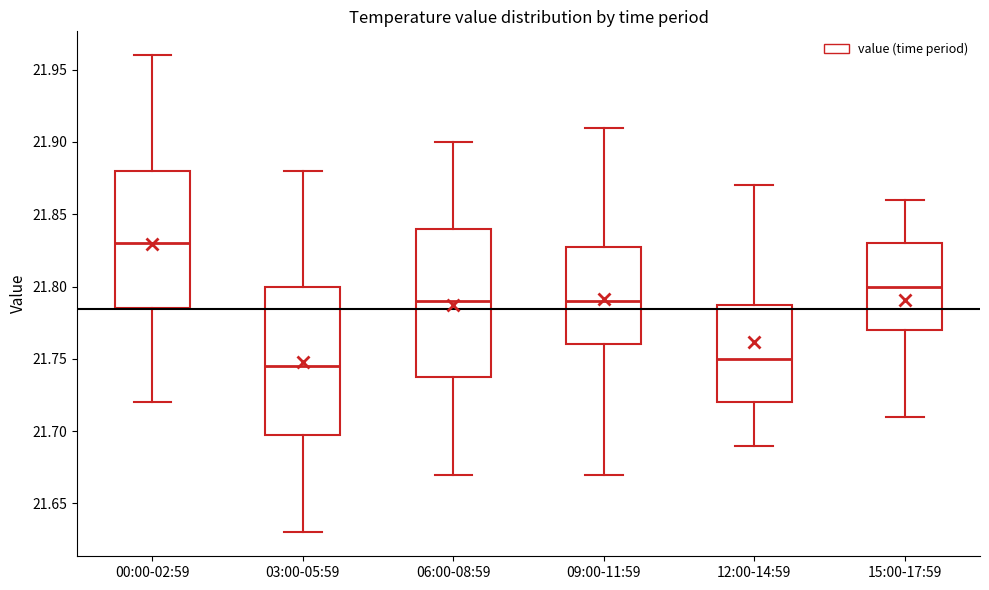

Where does the lower whisker of the box for 09:00-11:59 end on the y-axis? The values are not printed on the chart, so give them approximately, as read against the axis.

21.670